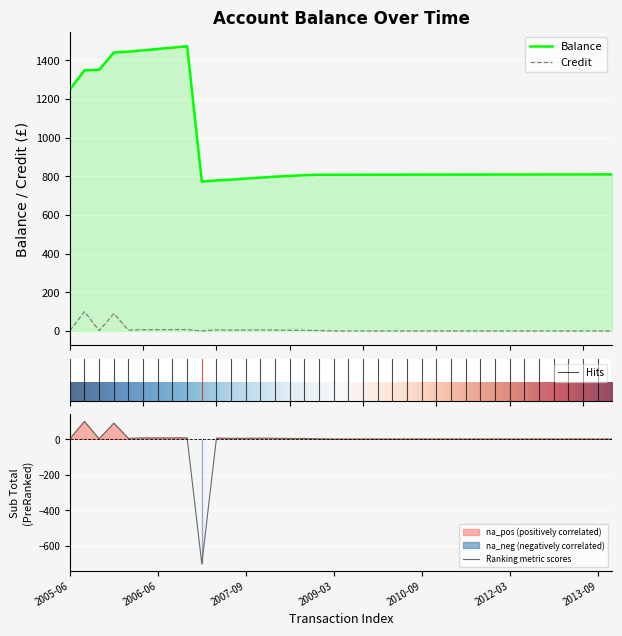

How many distinct data groups are displayed?

3